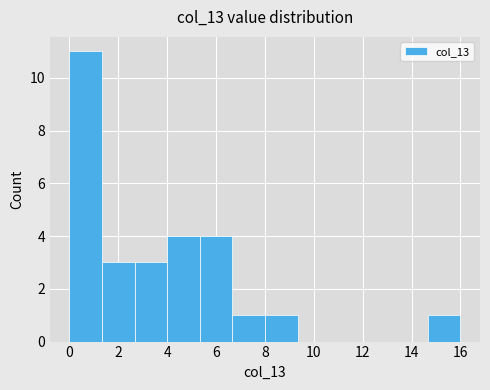

Reading left to right, transcribe this chart: for each bar, give the range it covers on the x-axis and its height. Neither the bar edges nor the heights are printed on the chart, so give them approximately, as read against the axes.

0.0 to 1.4: 11
1.4 to 2.6: 3
2.6 to 4.0: 3
4.0 to 5.4: 4
5.4 to 6.6: 4
6.6 to 8.0: 1
8.0 to 9.4: 1
9.4 to 10.6: 0
10.6 to 12.0: 0
12.0 to 13.4: 0
13.4 to 14.6: 0
14.6 to 16.0: 1